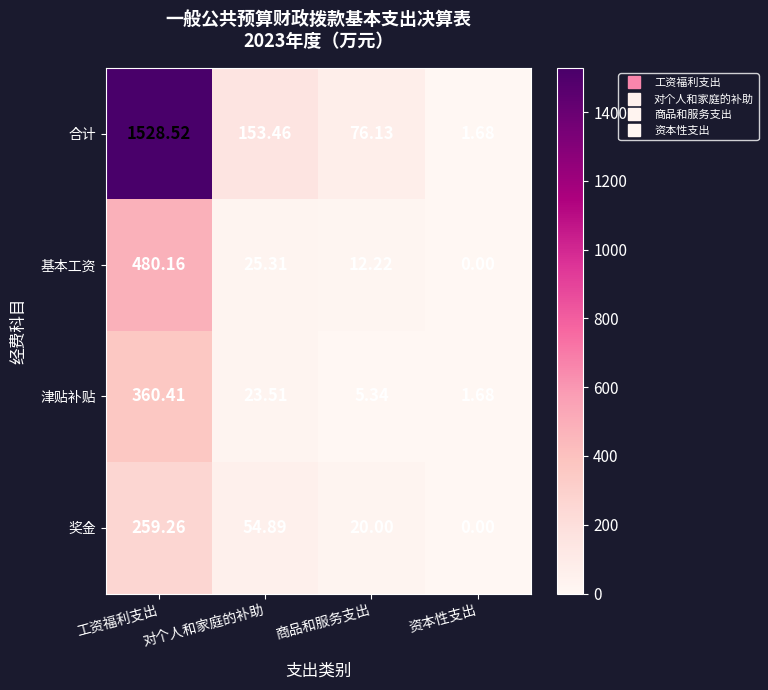

How many distinct data groups are displayed?

4